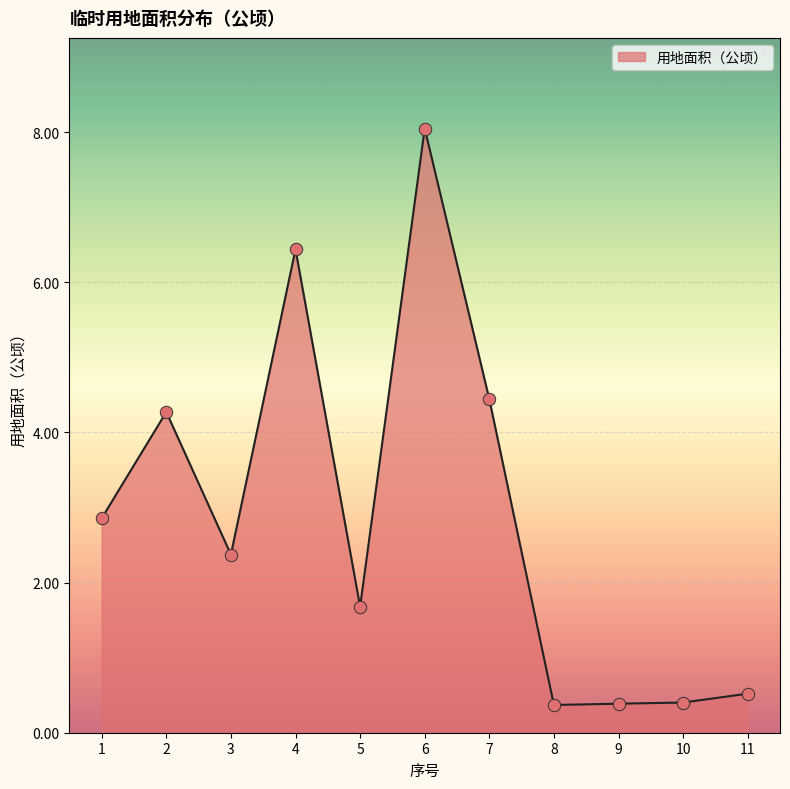

What is the change in value from 3 to 7?

+2.1